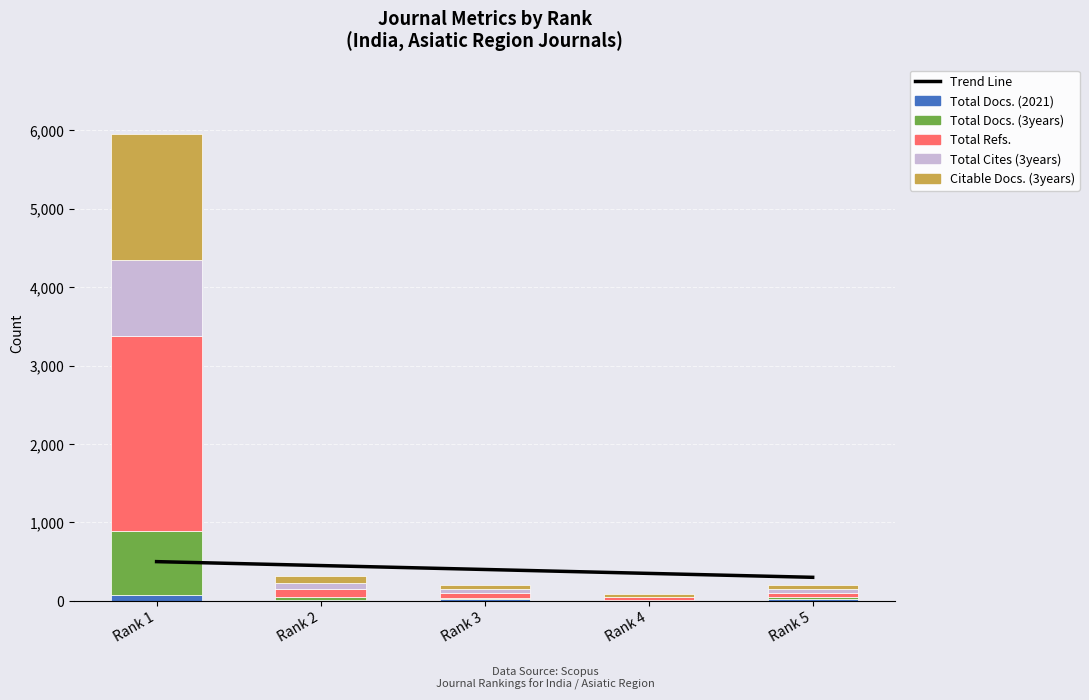

Reading left to right, transcribe all the data shown in this chart.

Trend Line: Rank 1=500	Rank 2=450	Rank 3=400	Rank 4=350	Rank 5=300
Total Docs. (2021): Rank 1=70	Rank 2=12	Rank 3=18	Rank 4=4	Rank 5=18
Total Docs. (3years): Rank 1=826	Rank 2=37	Rank 3=23	Rank 4=10	Rank 5=28
Total Refs.: Rank 1=2483	Rank 2=108	Rank 3=63	Rank 4=31	Rank 5=52
Total Cites (3years): Rank 1=964	Rank 2=67	Rank 3=42	Rank 4=5	Rank 5=53
Citable Docs. (3years): Rank 1=1606	Rank 2=87	Rank 3=59	Rank 4=31	Rank 5=50